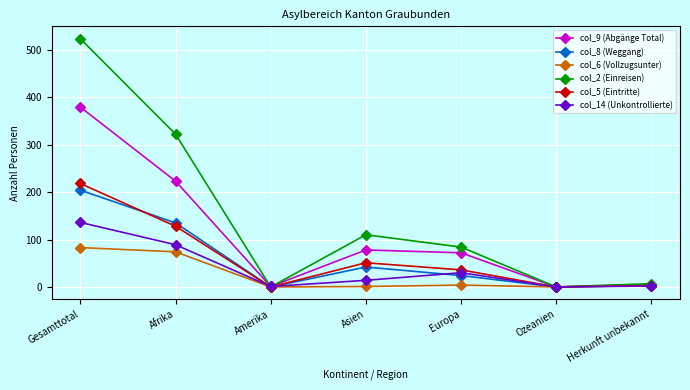

What is the value of the col_2 (Einreisen) point at the 4th from the left?

110